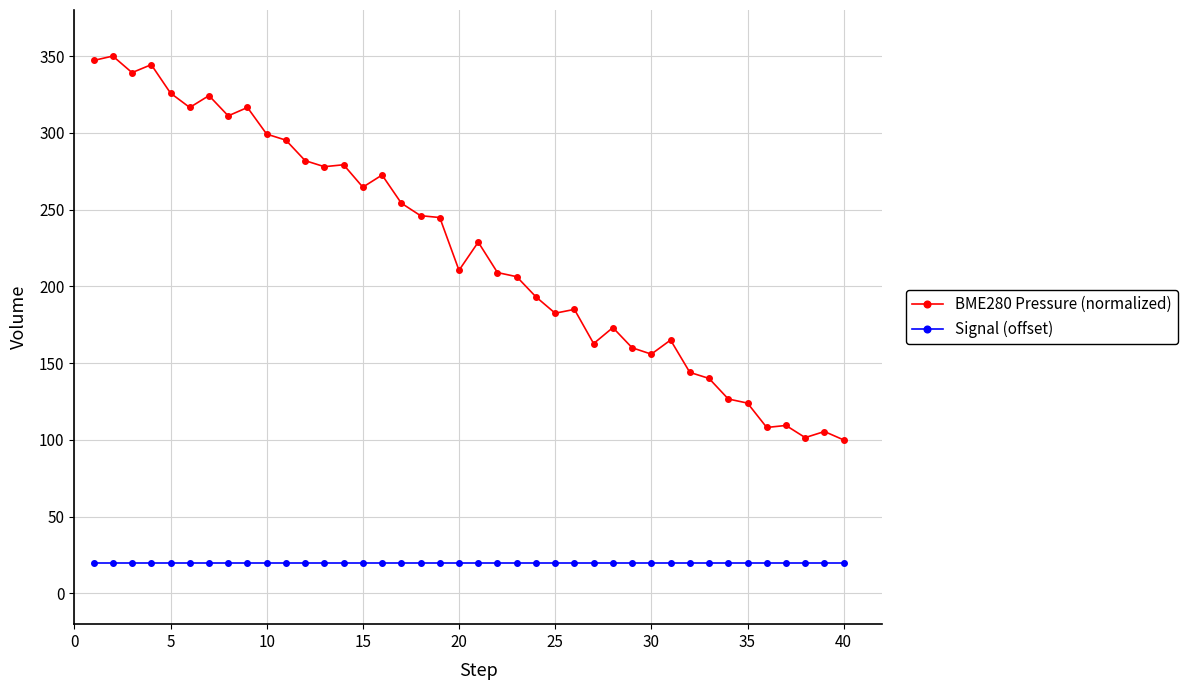

What is the sum of all Signal (offset) values?

800.0